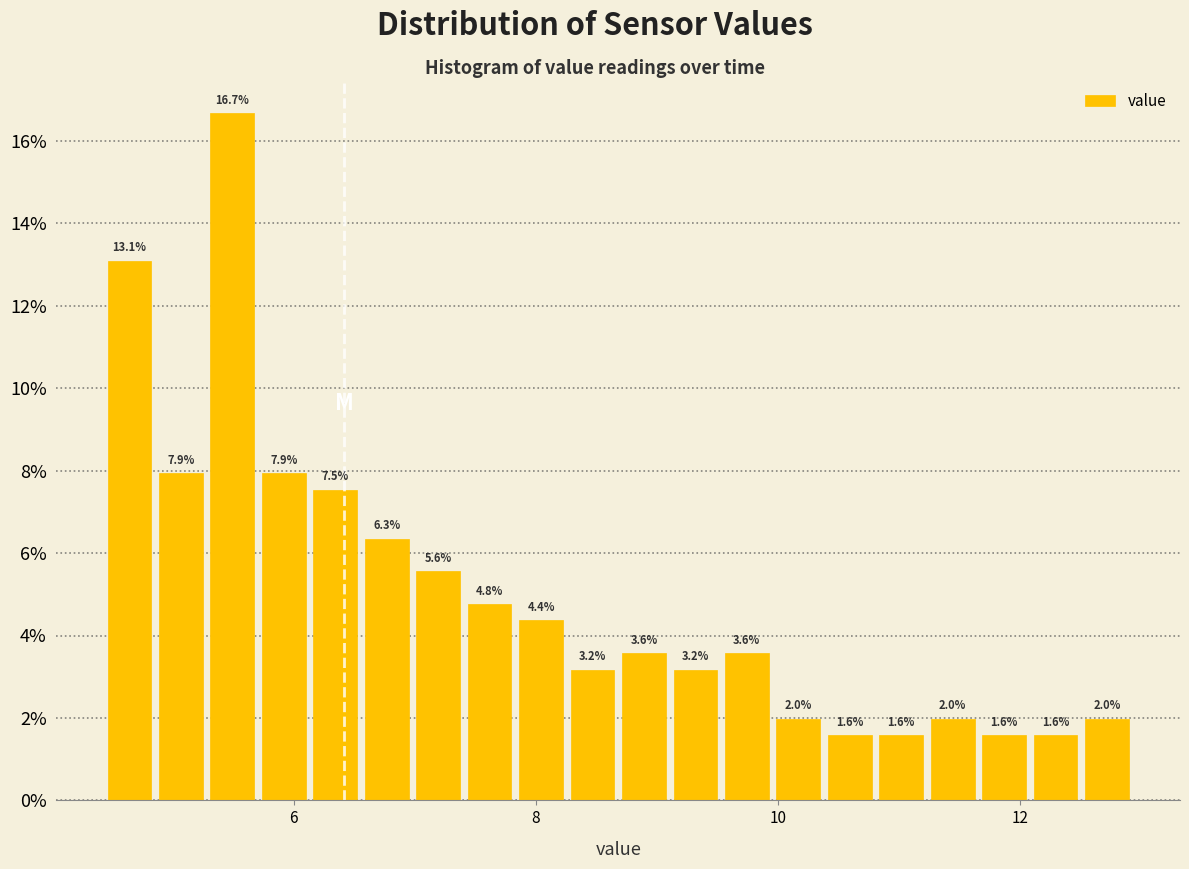

Around what value on the x-axis is the tallest bar? Give the approximate position of its centre, as read against the axis.

5.4